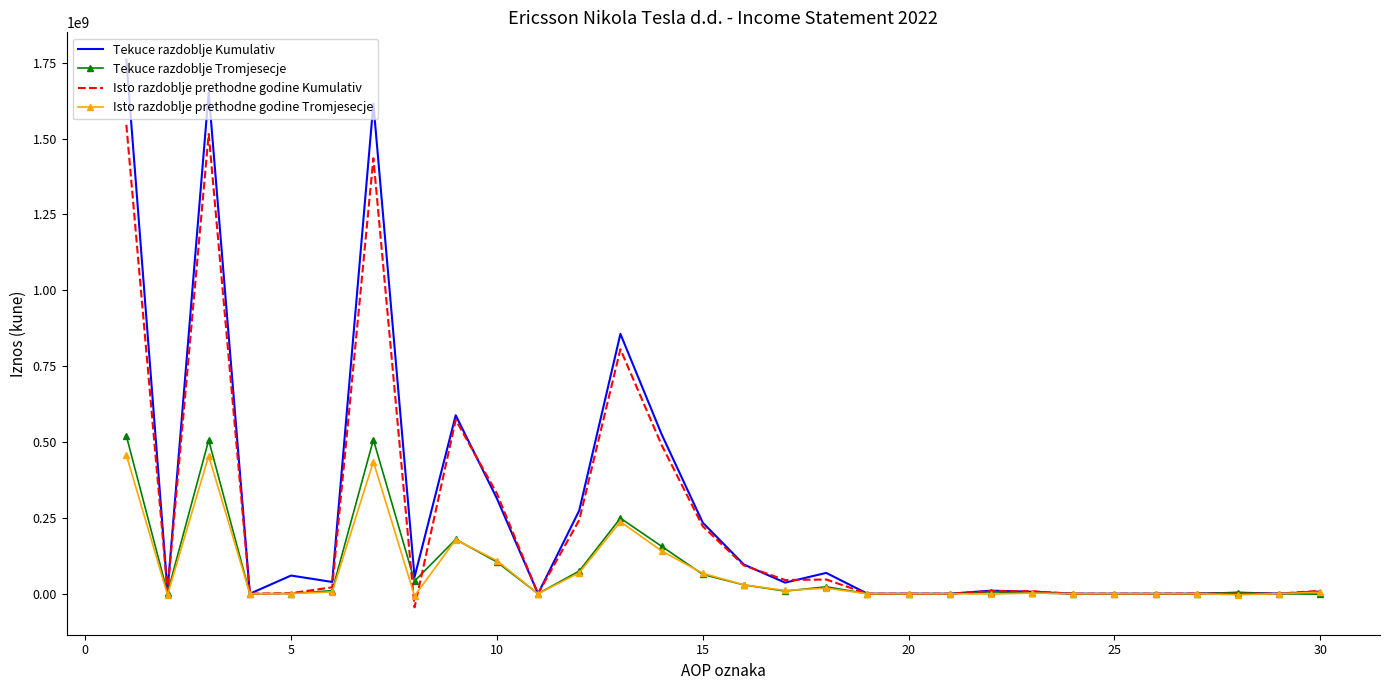

What is the minimum value shown in the chart?

-44869201